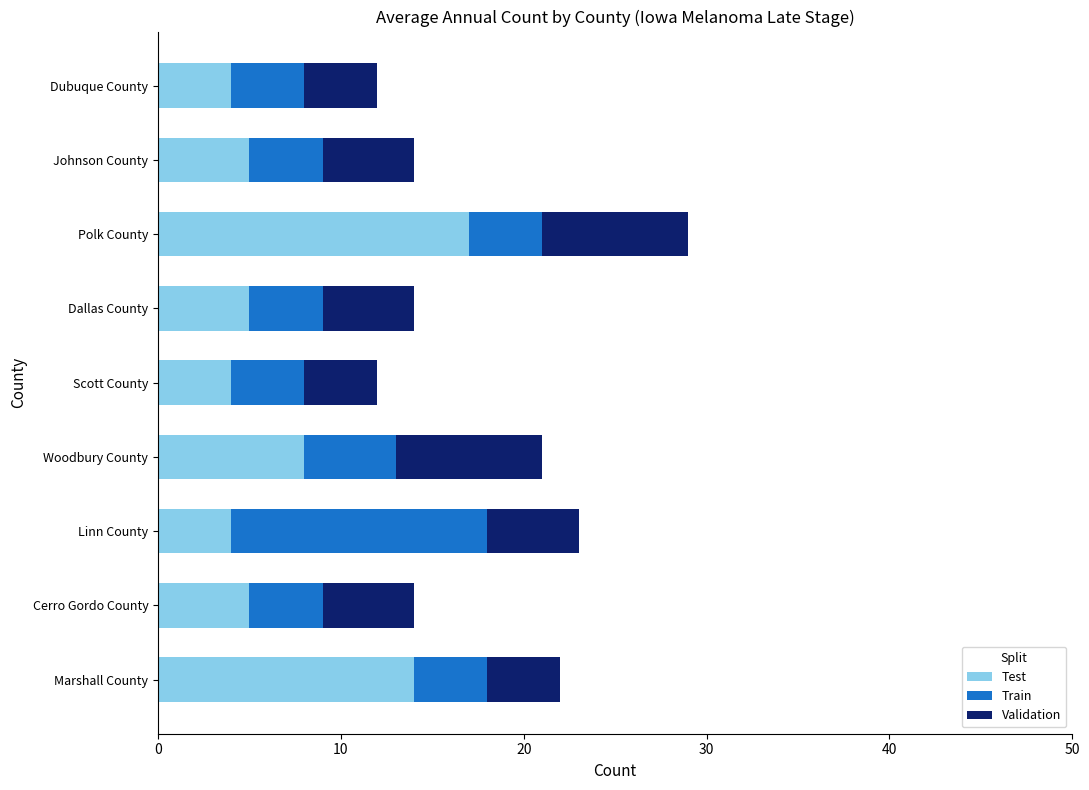

What is the total value across all series at Dallas County?

14